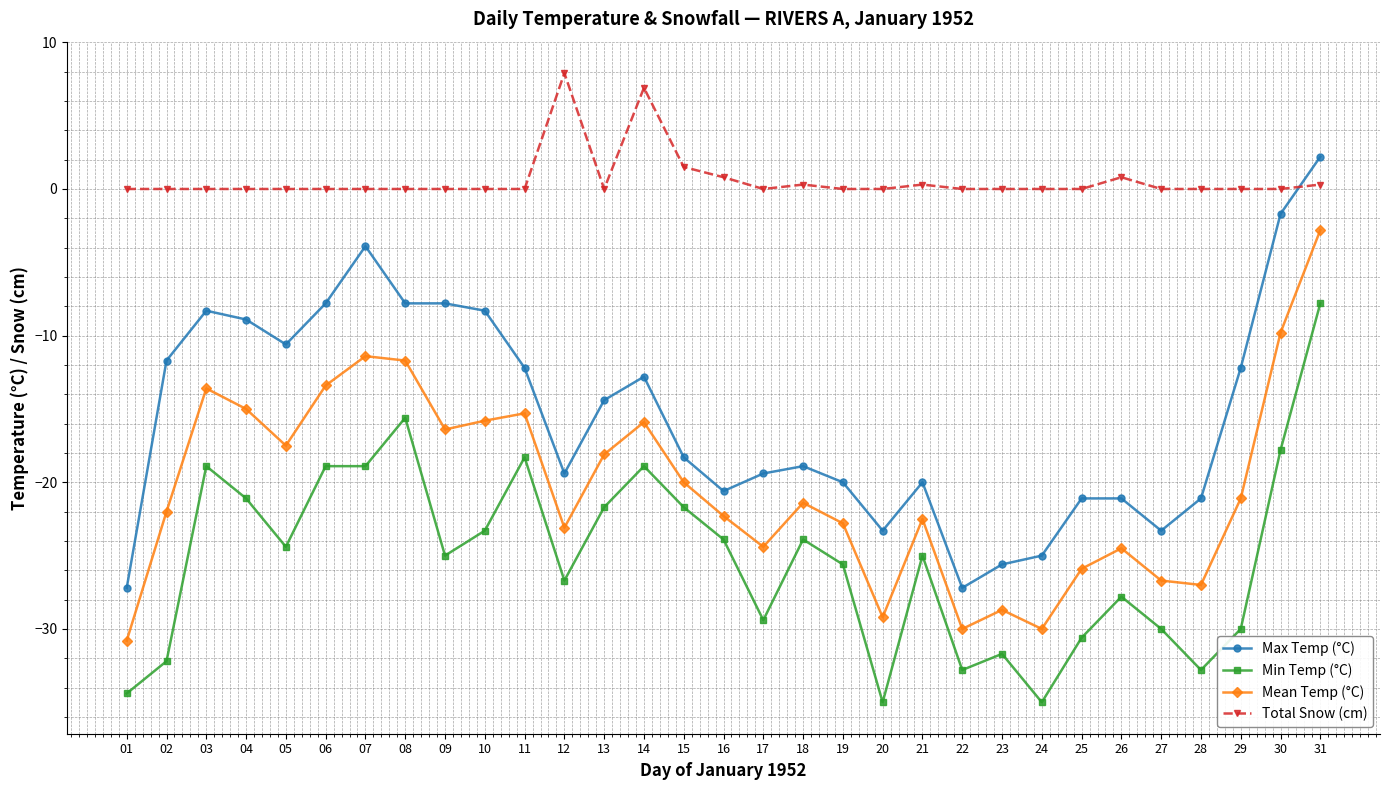

Is it true that Max Temp (°C) equals -11.7 at 02?

True